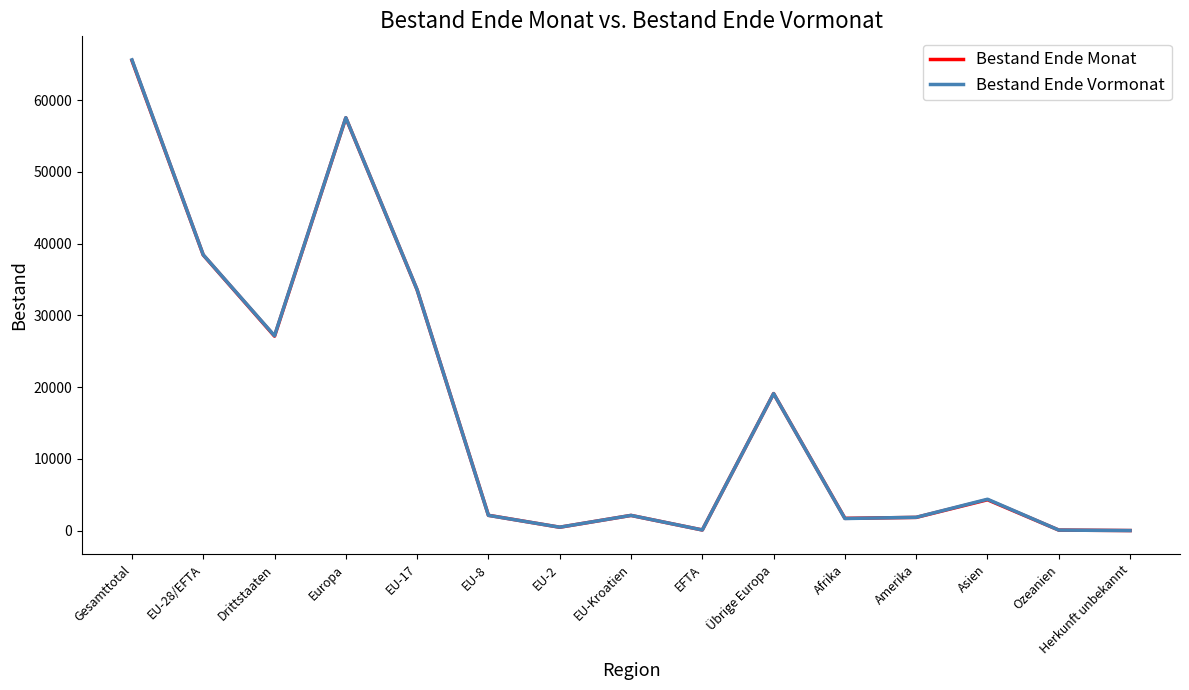

What is the lowest value of the Bestand Ende Vormonat series?

21